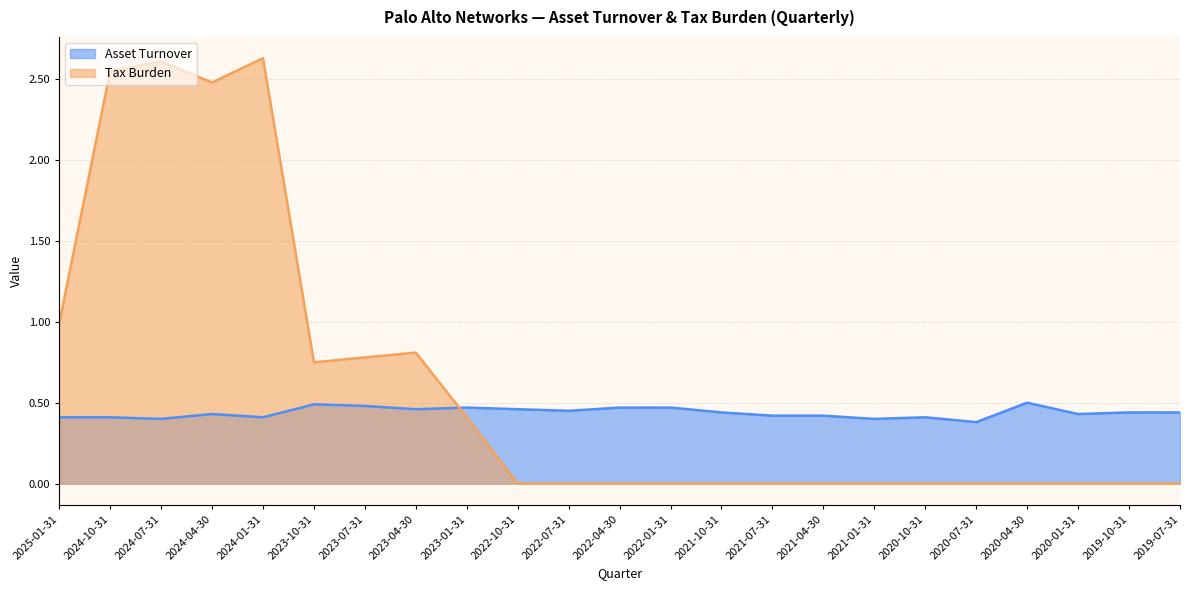

What is the difference between the maximum and minimum values in the Tax Burden series?

2.6